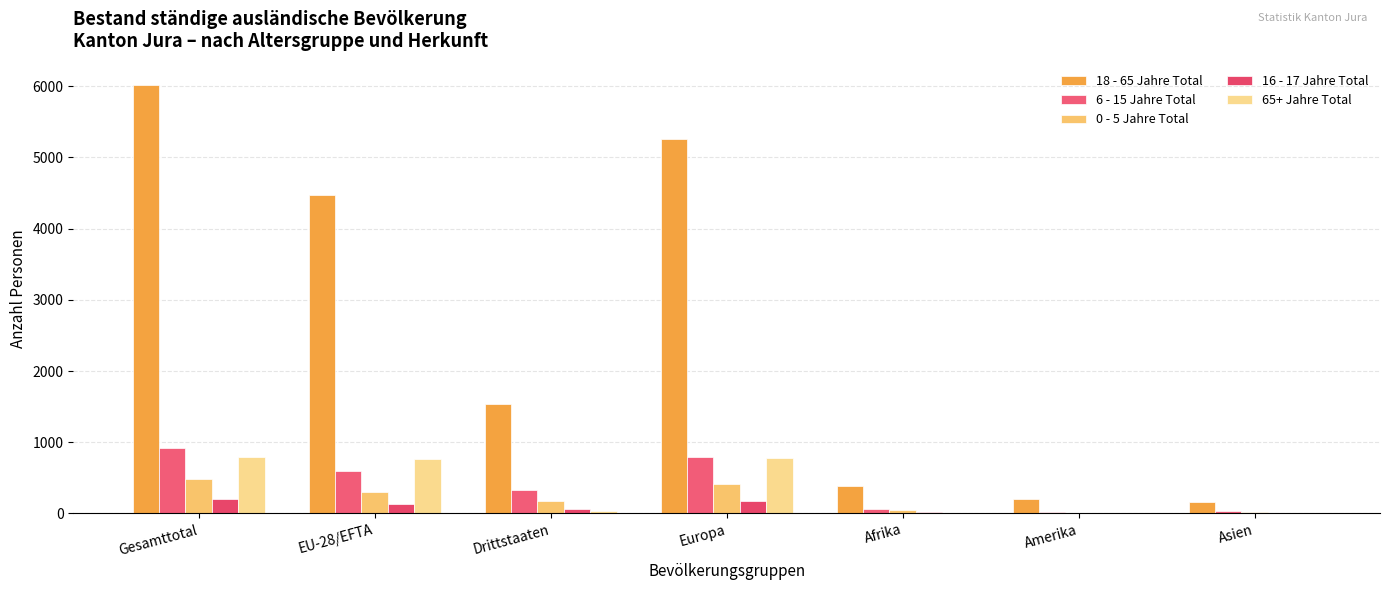

How many data points does each series have?

7